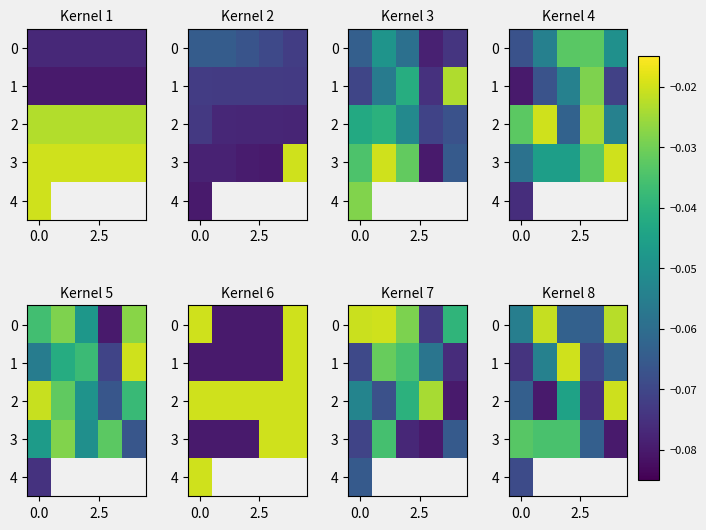

What is the minimum value shown in the chart?

-0.1